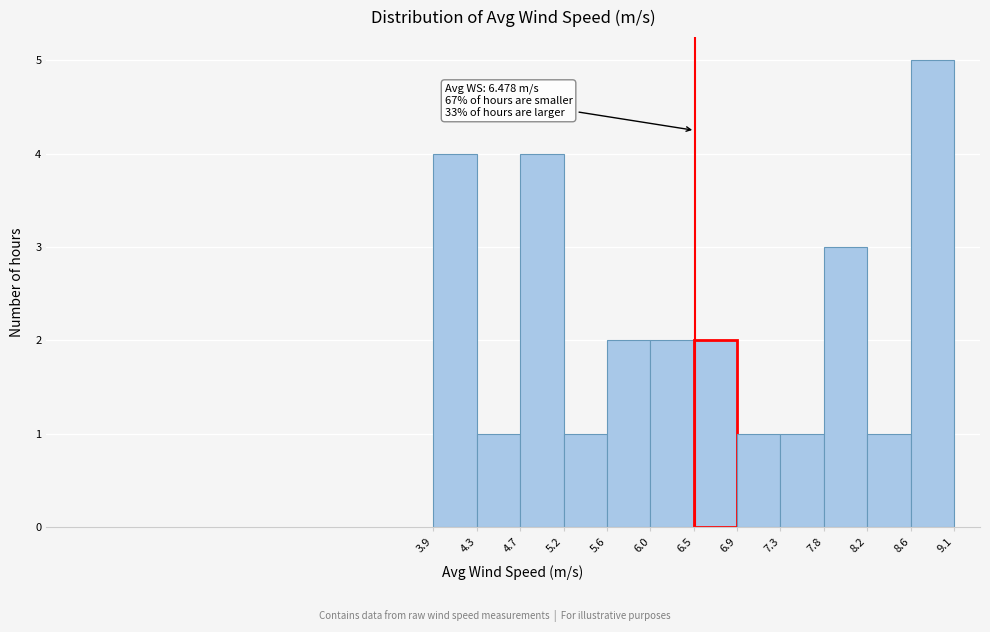

Over which range of the x-axis is the bar tallest?

8.6 to 9.1